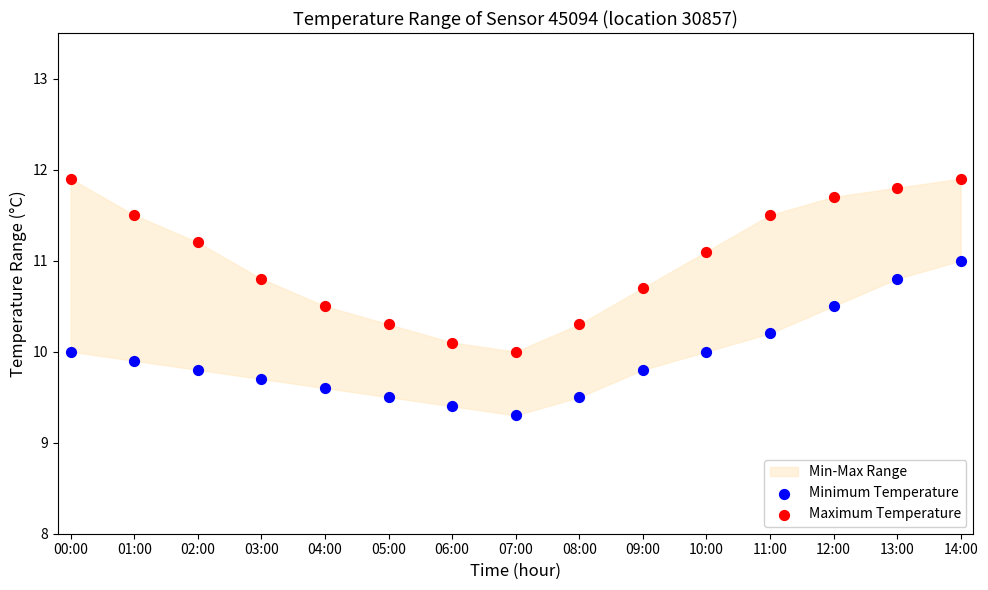

Across all data points, what is the range of Y values (max minus min)?

2.6